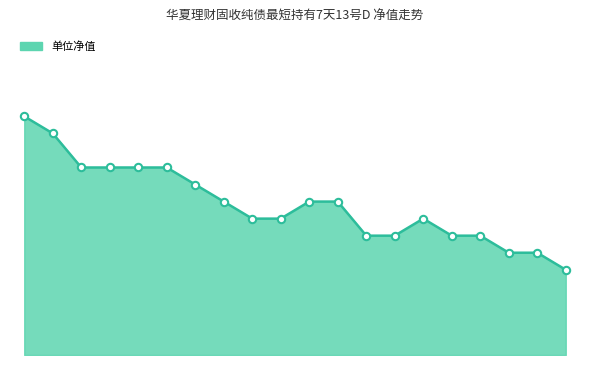

Is this an area chart (filled region under the line)?

Yes